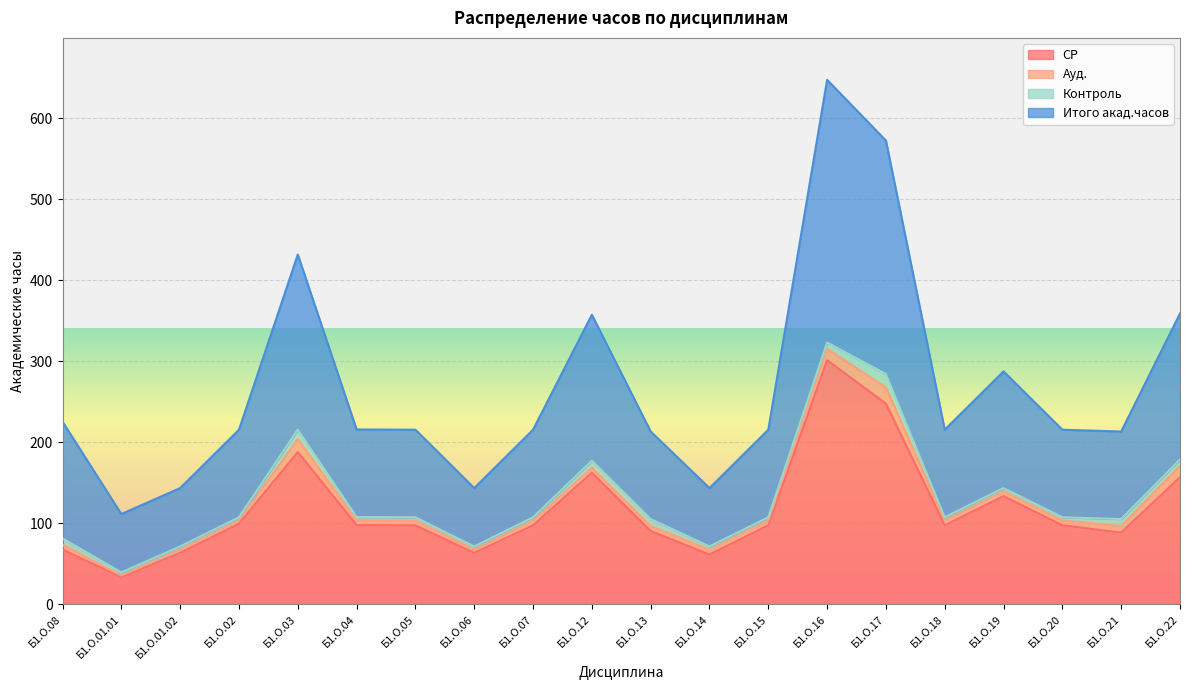

At which category is the sum across all series the highest?

Б1.О.16